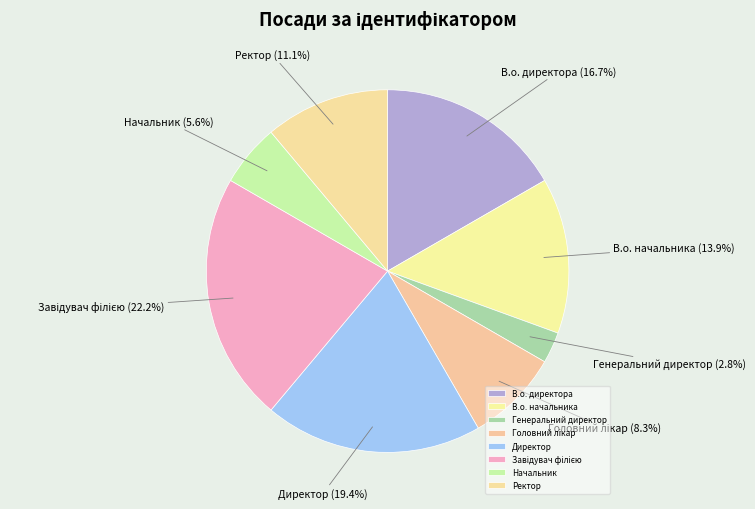

How many segments does this pie chart have?

8